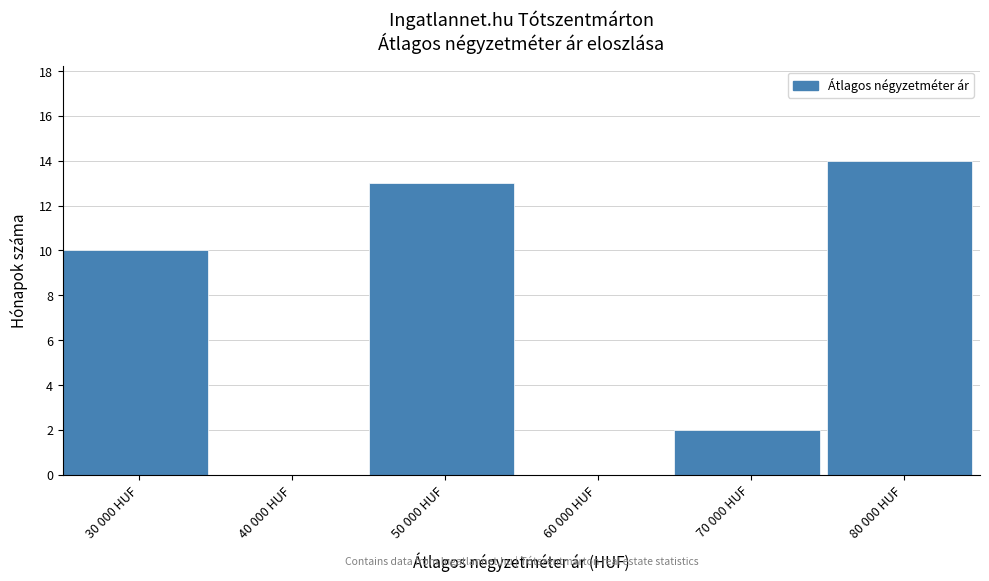

Reading left to right, transcribe all the data shown in this chart.

30 000 HUF=10	40 000 HUF=0	50 000 HUF=13	60 000 HUF=0	70 000 HUF=2	80 000 HUF=14